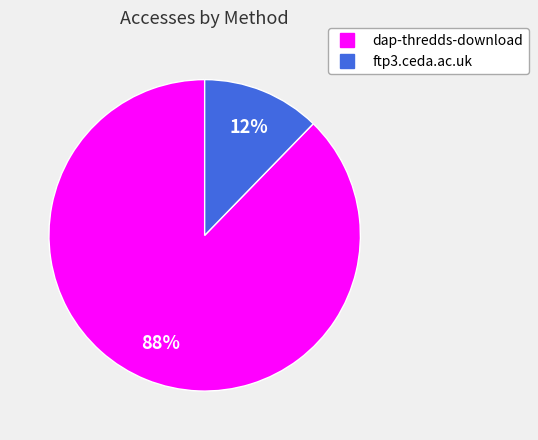

To the nearest percent, what percentage of the pie is dap-thredds-download?

88%